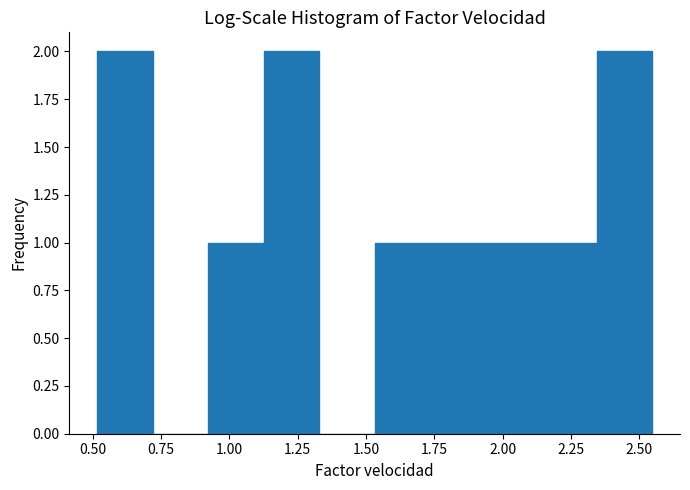

What is the height of the bar covering 1.15 to 1.35 on the x-axis? Neither the bar edges nor the heights are printed on the chart, so give them approximately, as read against the axes.

2